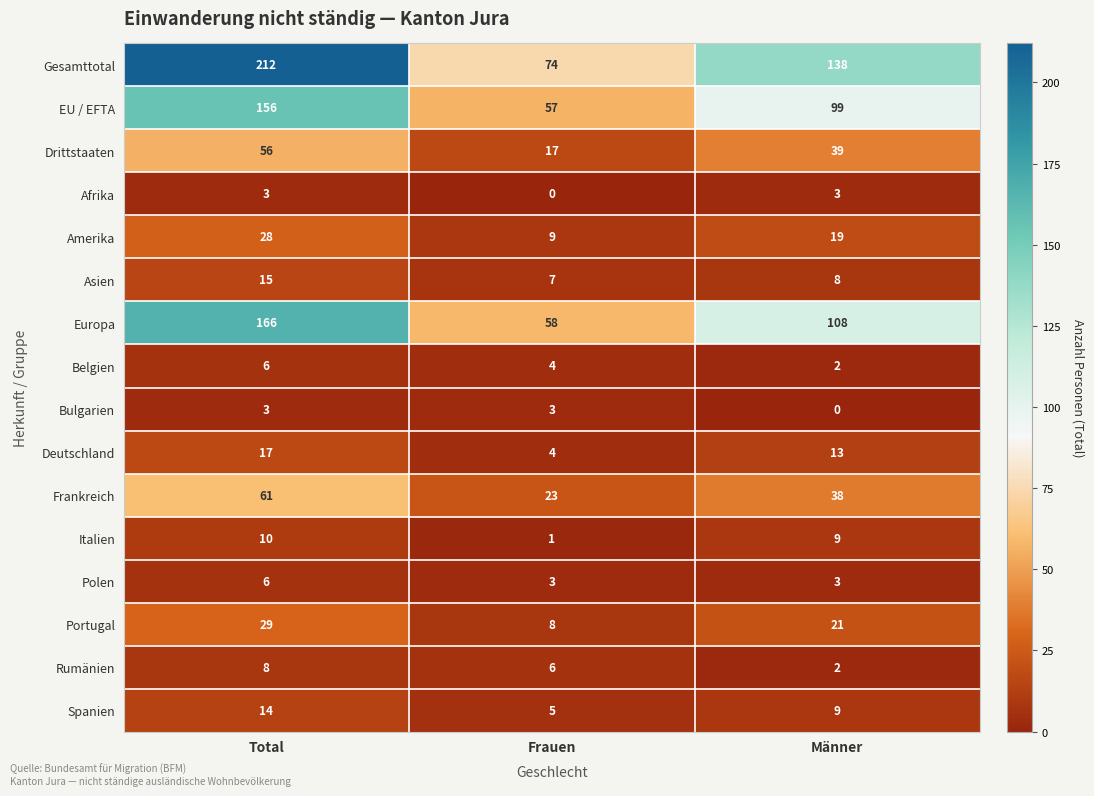

What is the difference between the maximum and minimum values in the Rumänien series?

6